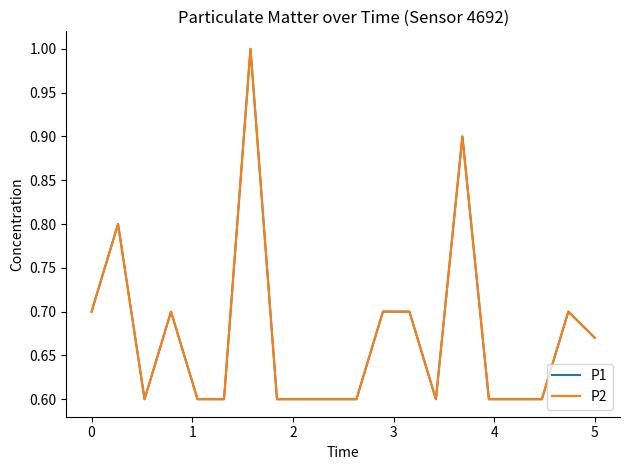

What is the average value of the P2 series?

0.7